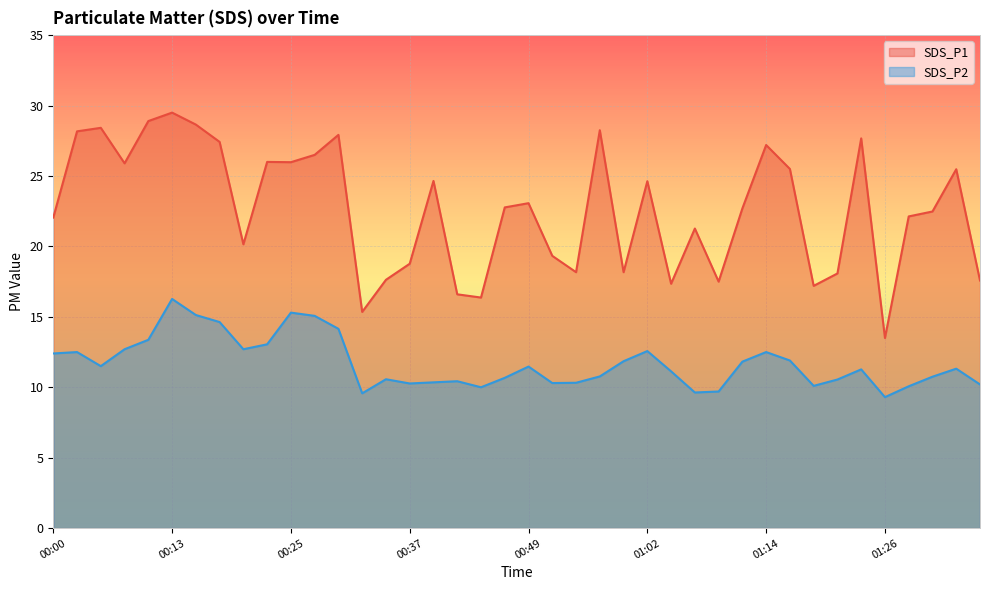

What is the total value across all series at 00:23?

39.0